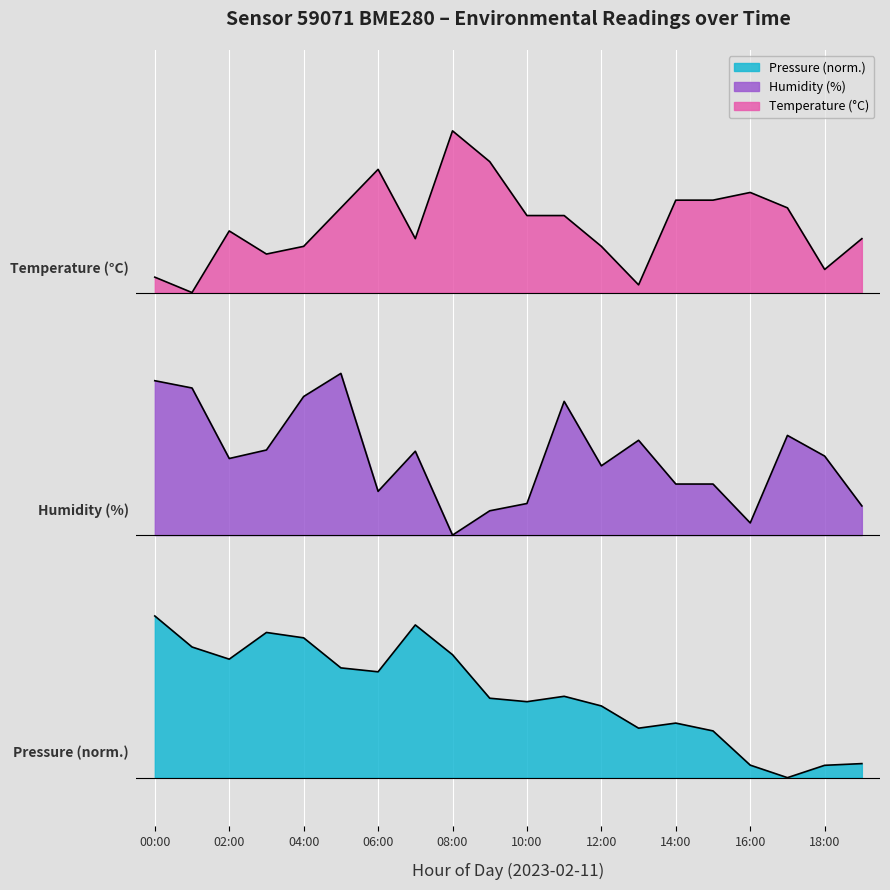

Which series changed the most between 06:00 and 09:00?

pressure_norm